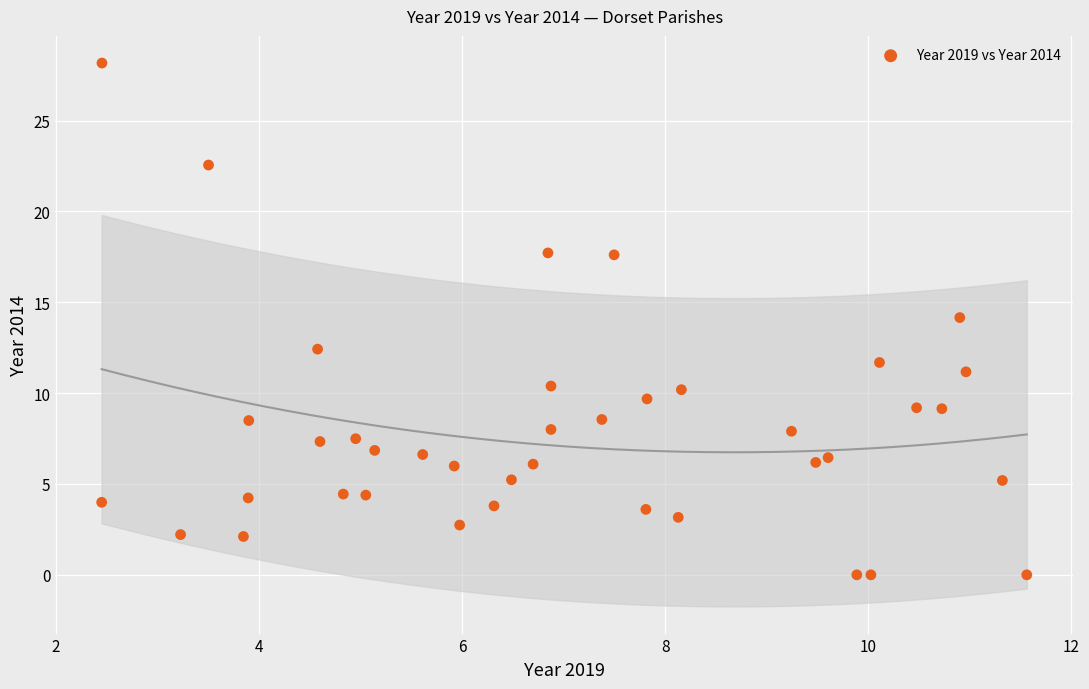

What is the range of Y values (max minus min)?

28.2